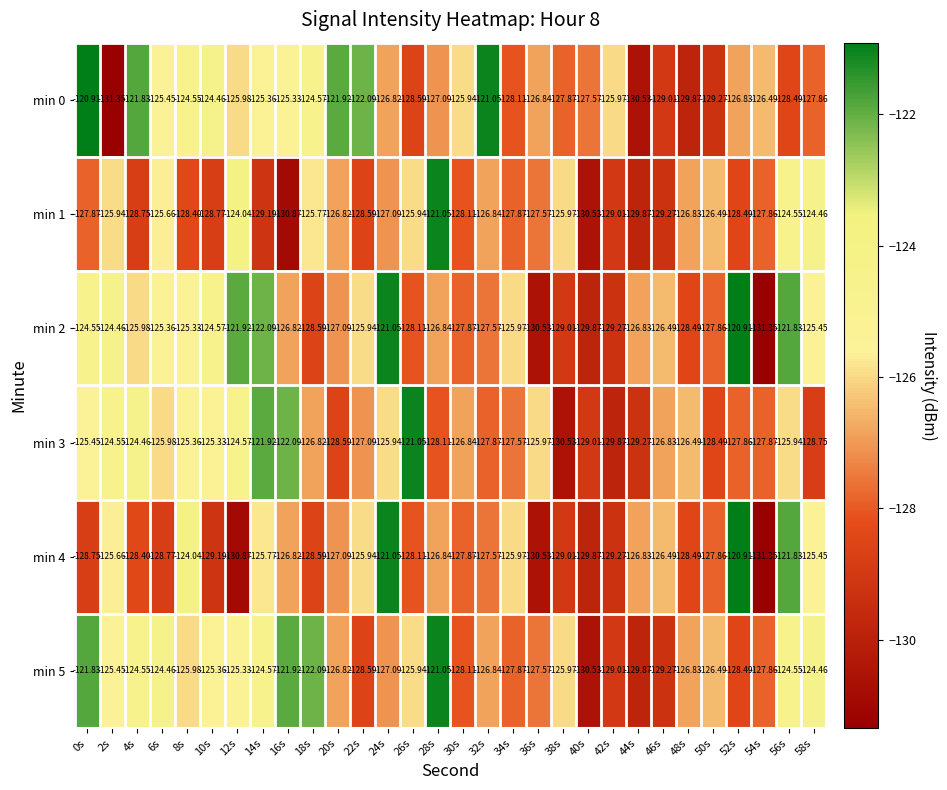

Is the value of min 2 at 26s greater than the value of min 3 at 18s?

No